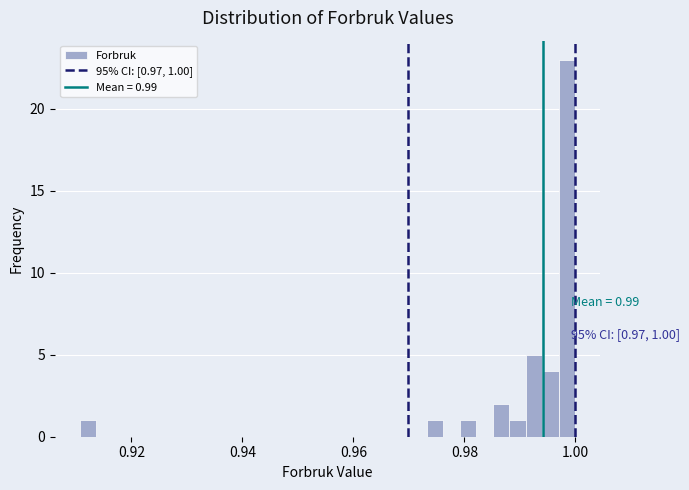

Read against the x-axis, roughly where is the centre of the tallest bar?

0.998